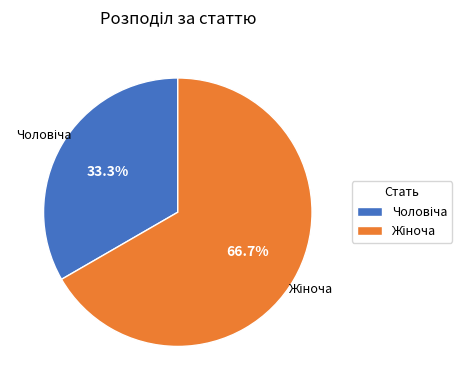

Does any single category account for the majority?

Yes